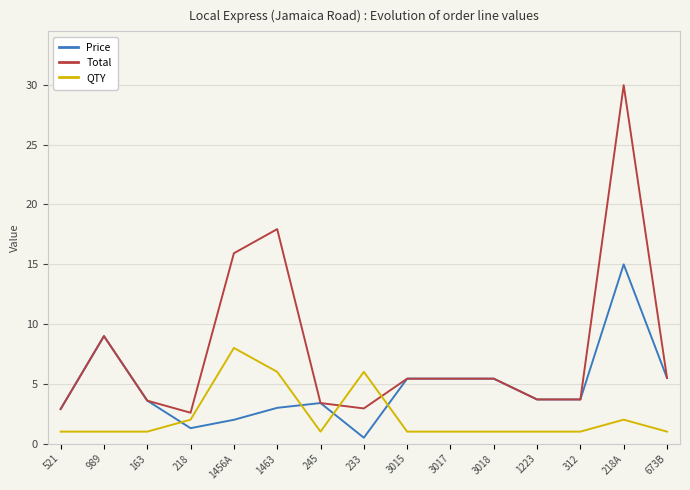

How many intersections are there between QTY and Price?

4